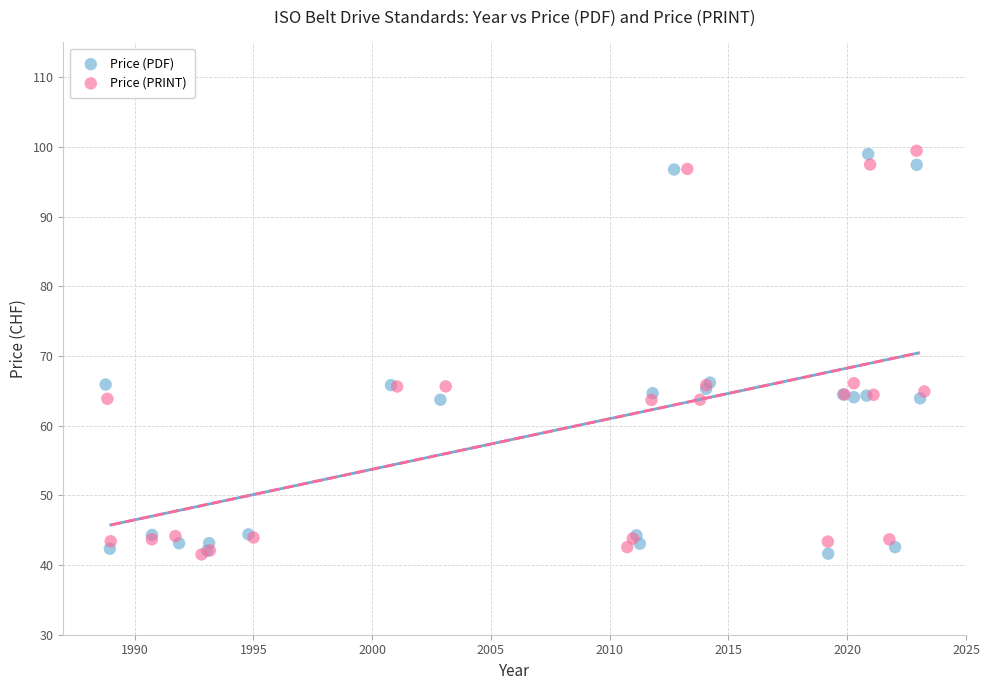

What are all the series names shown in the legend?

Price (PDF), Price (PRINT)